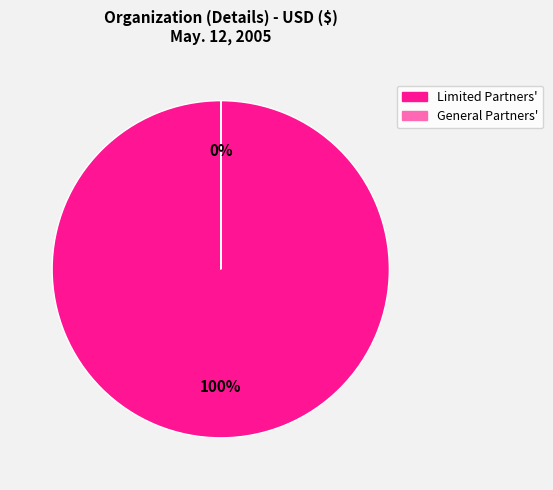

To the nearest percent, what is the difference between the Limited Partners' Contributed Capital and General Partners' Contributed Capital slice percentages?

100%